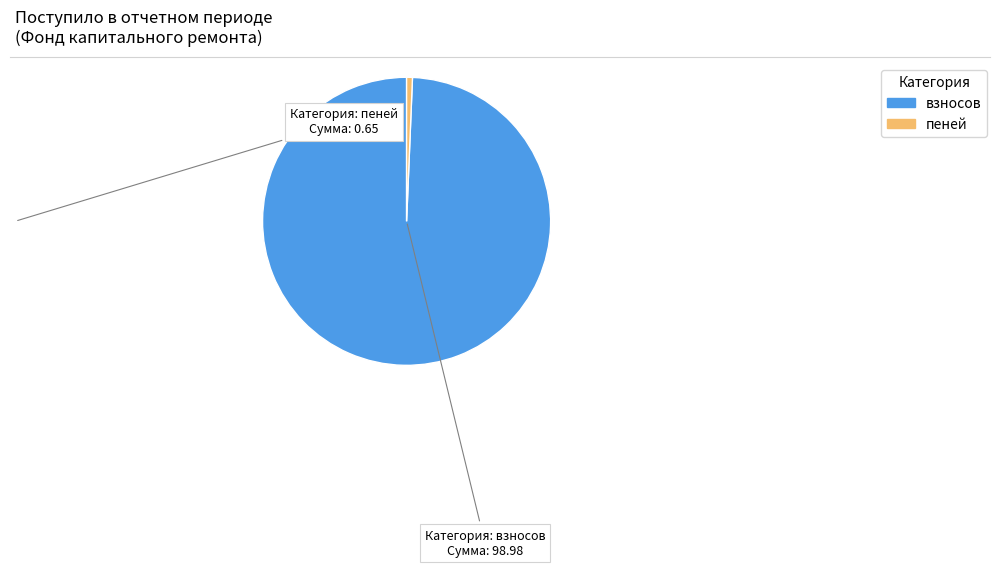

Which category has the biggest portion of the pie?

взносов